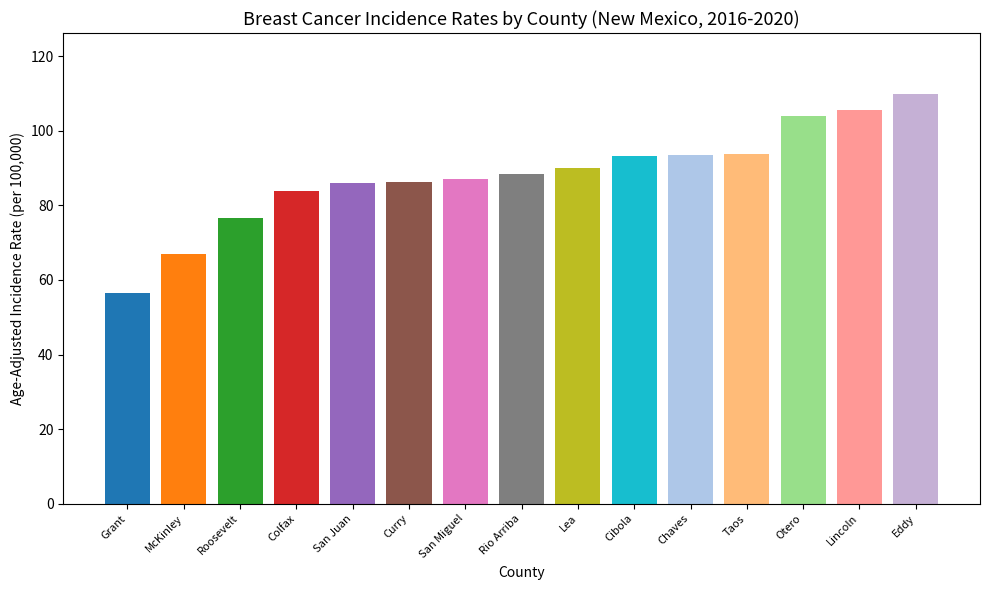

Which has a higher value, Roosevelt or Curry?

Curry